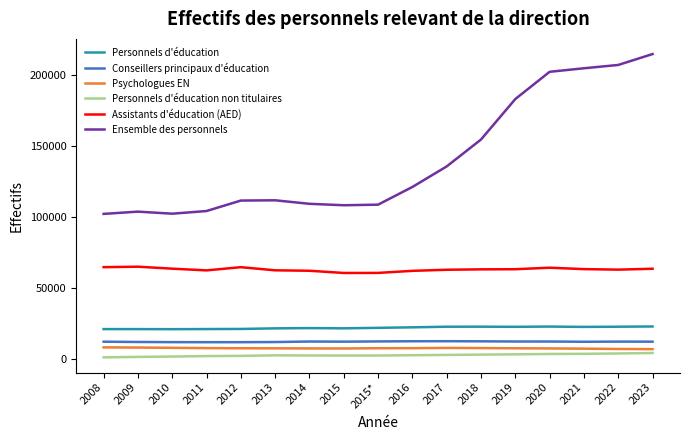

True or false: Conseillers principaux d'éducation and Personnels d'éducation non titulaires cross at least once.

False